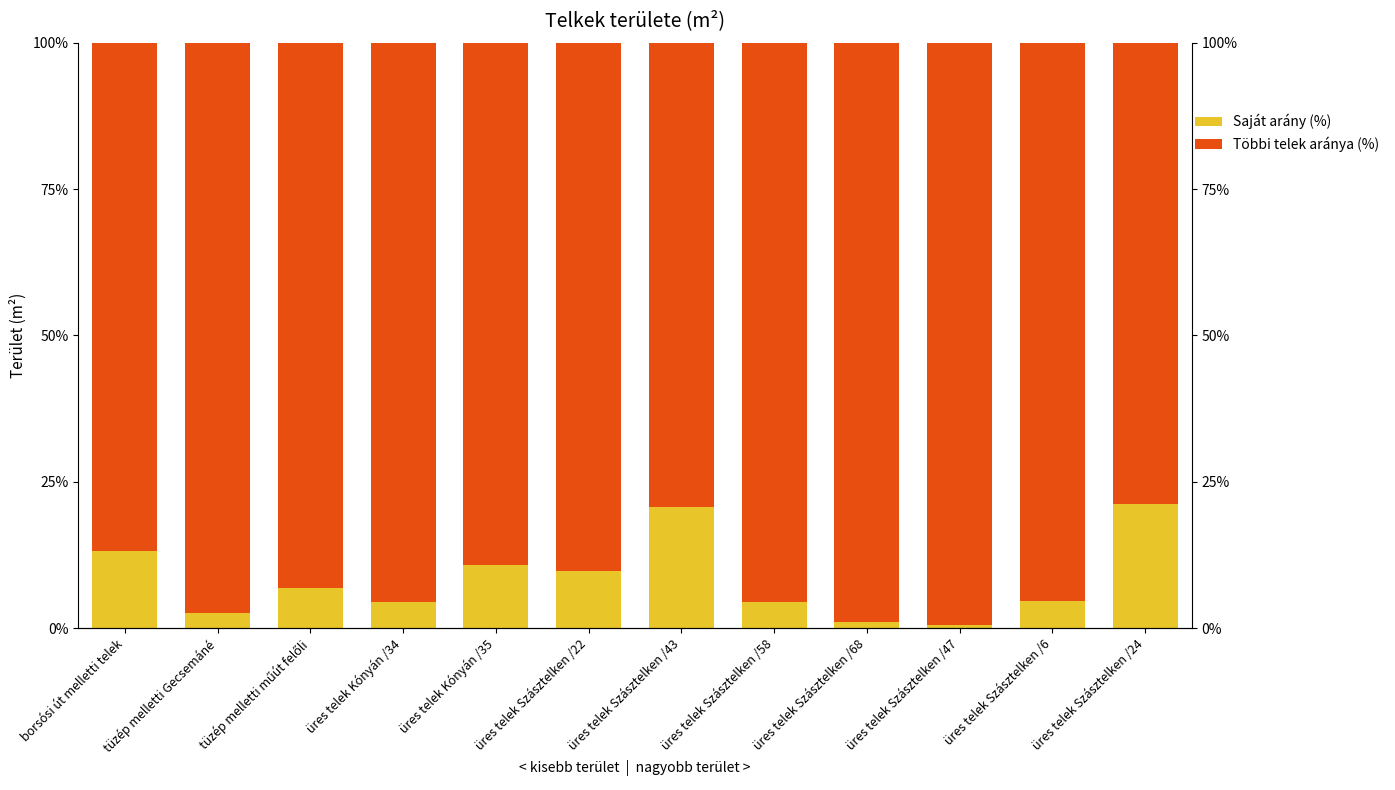

What is the maximum value shown in the chart?

99.5